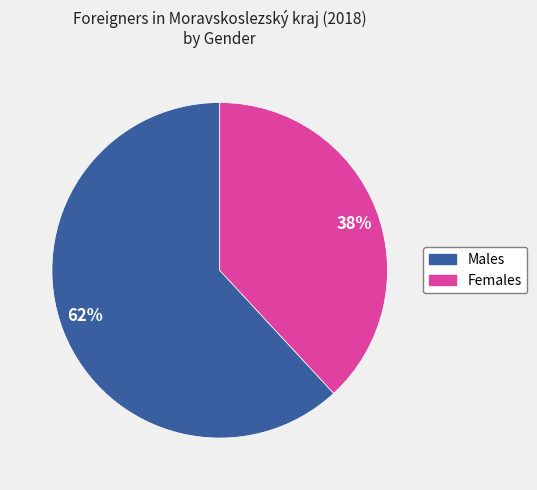

Count the number of slices in the pie.

2